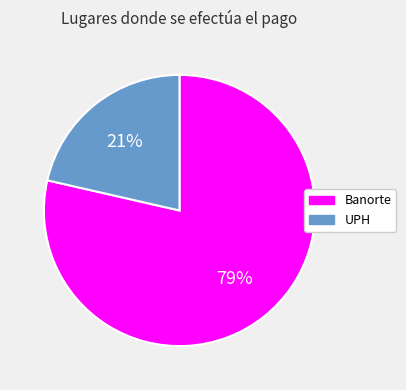

Between Banorte and UPH, which is larger?

Banorte